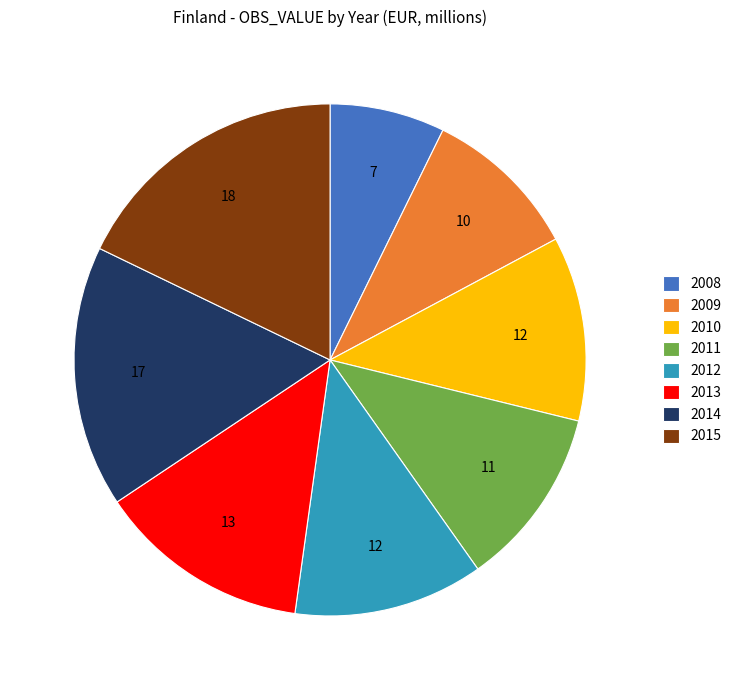

The 2009 slice represents 16% of the pie. True or false?

False